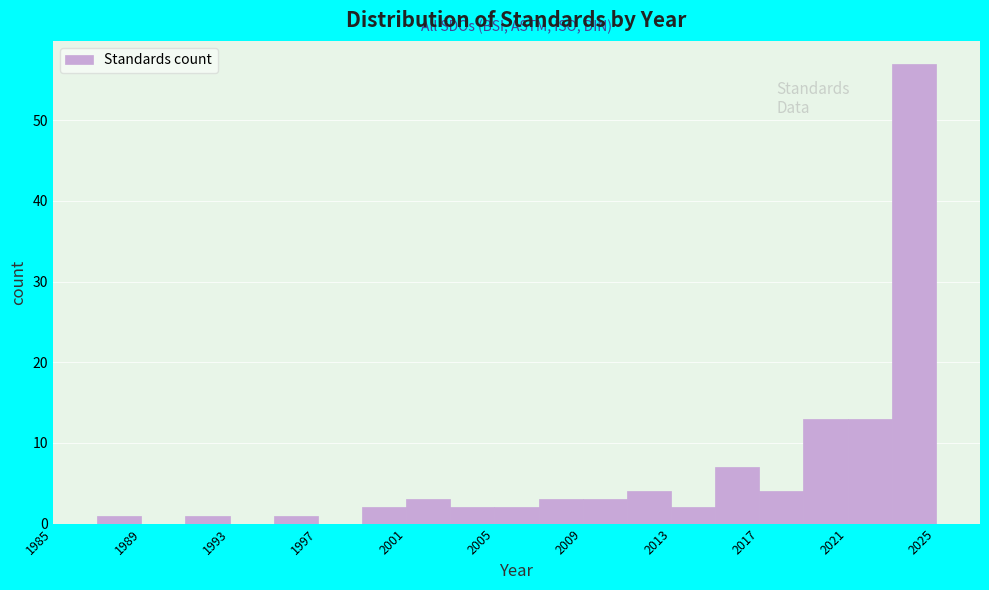

Reading left to right, list every bar in this chart as the range it spans on the x-axis followed by its height. The values are not printed on the chart, so give them approximately, as read against the axis.

1985 to 1987: 0
1987 to 1989: 1
1989 to 1991: 0
1991 to 1993: 1
1993 to 1995: 0
1995 to 1997: 1
1997 to 1999: 0
1999 to 2001: 2
2001 to 2003: 3
2003 to 2005: 2
2005 to 2007: 2
2007 to 2009: 3
2009 to 2011: 3
2011 to 2013: 4
2013 to 2015: 2
2015 to 2017: 7
2017 to 2019: 4
2019 to 2021: 13
2021 to 2023: 13
2023 to 2025: 57